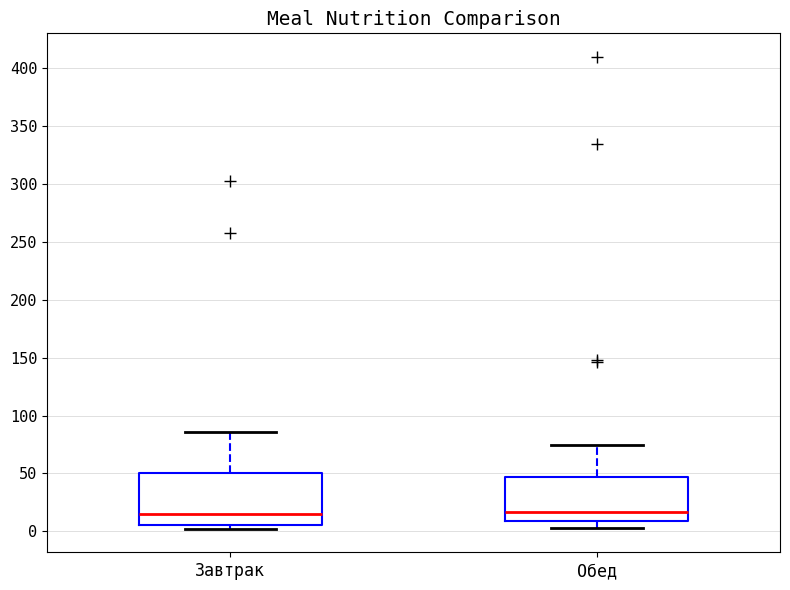

Which box is the tallest, from its lower edge to its upper edge?

Завтрак